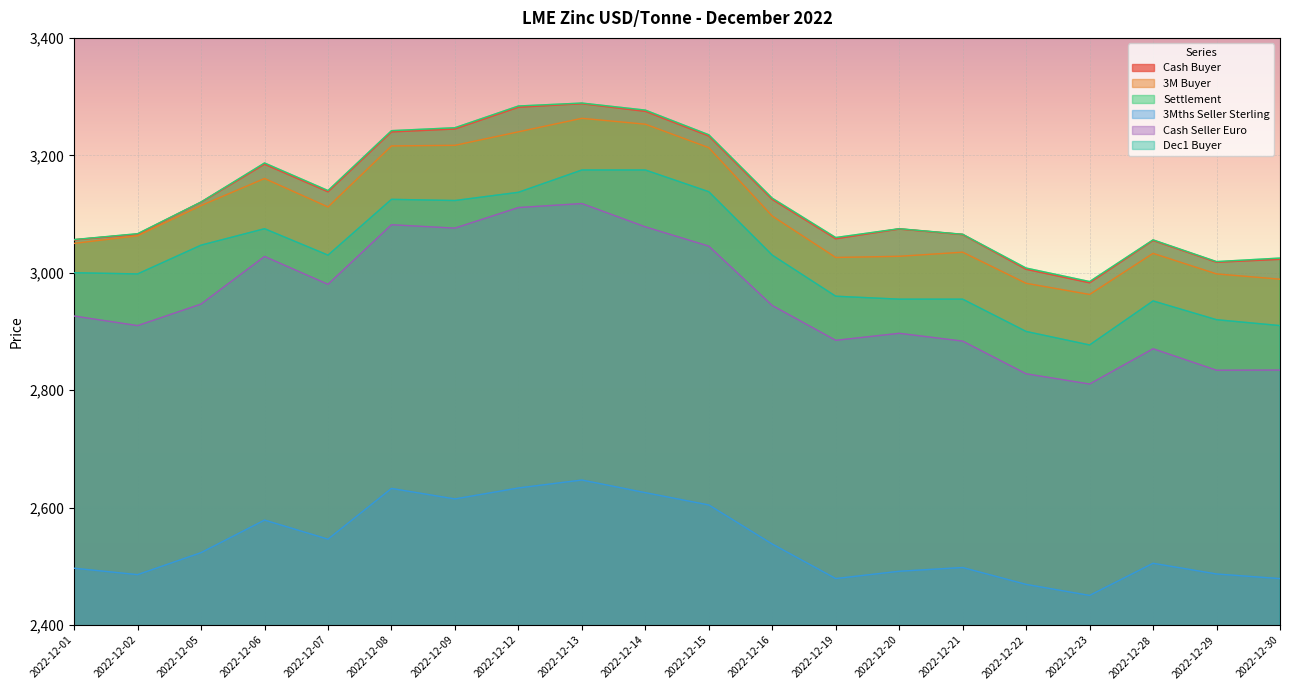

Where is the first local maximum for 3M Buyer?

2022-12-06